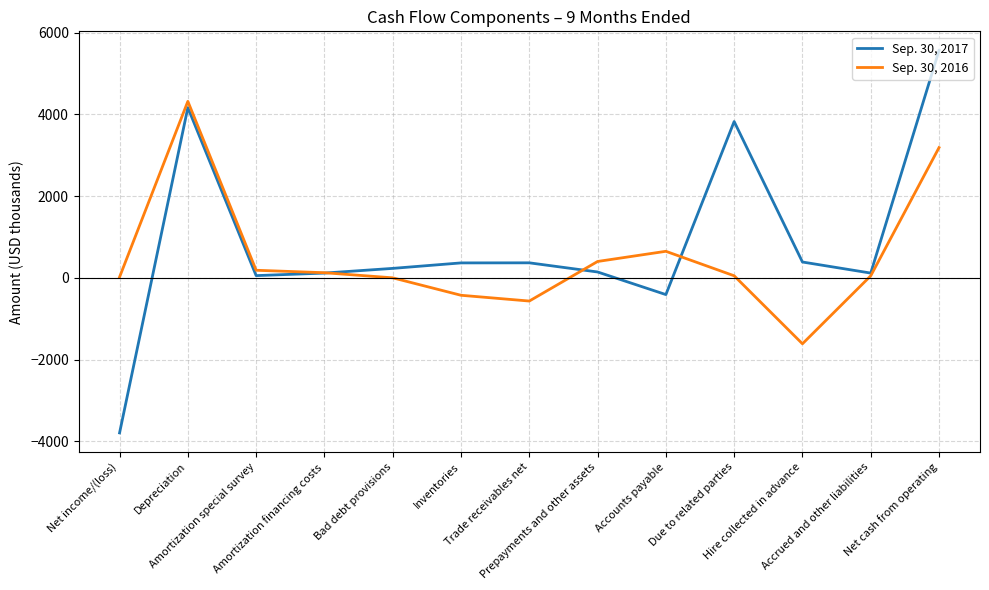

Is it true that Sep. 30, 2017 equals 365 at Inventories?

True